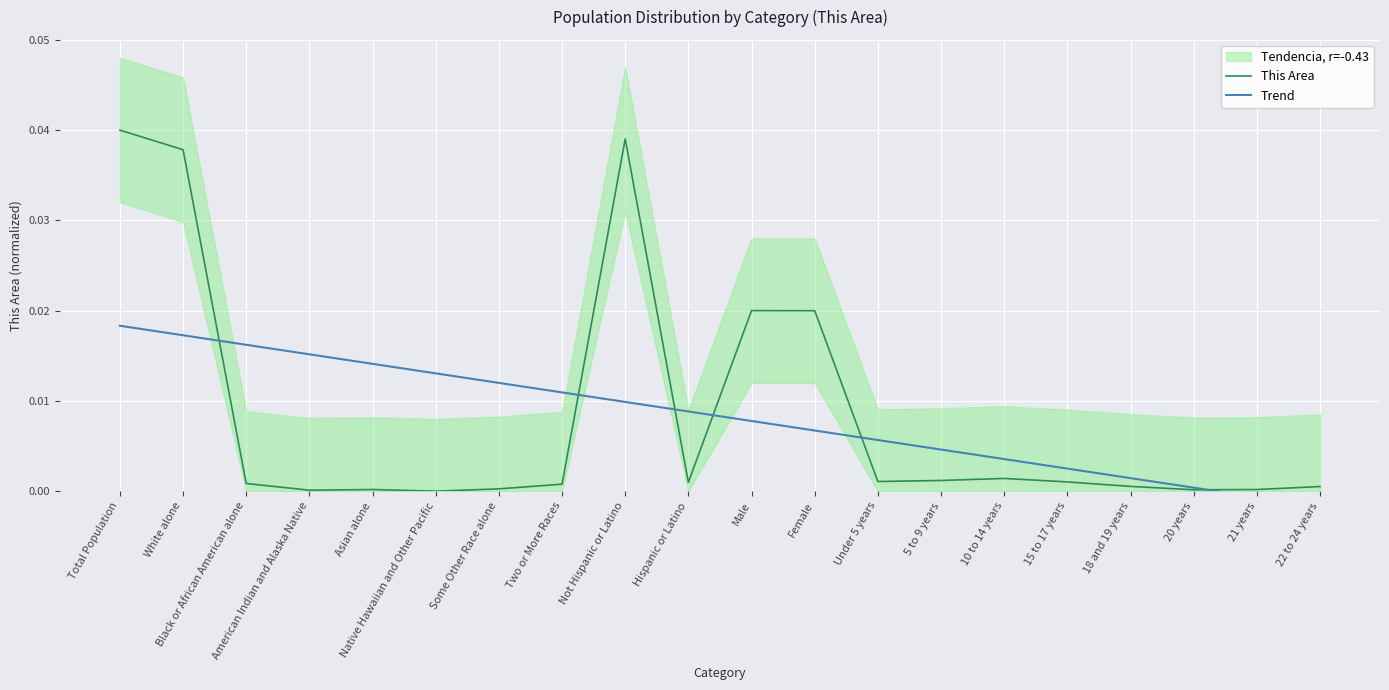

What is the label of the 1st point from the right?

22 to 24 years